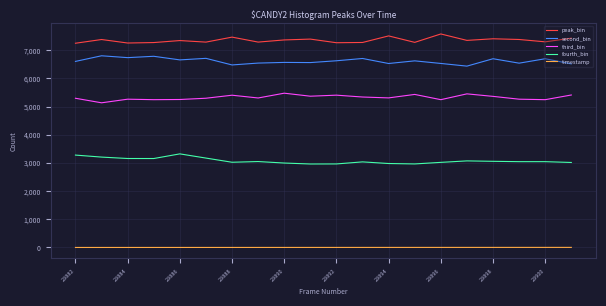

List the series in order of their peak value, lowest first.

timestamp, fourth_bin, third_bin, second_bin, peak_bin